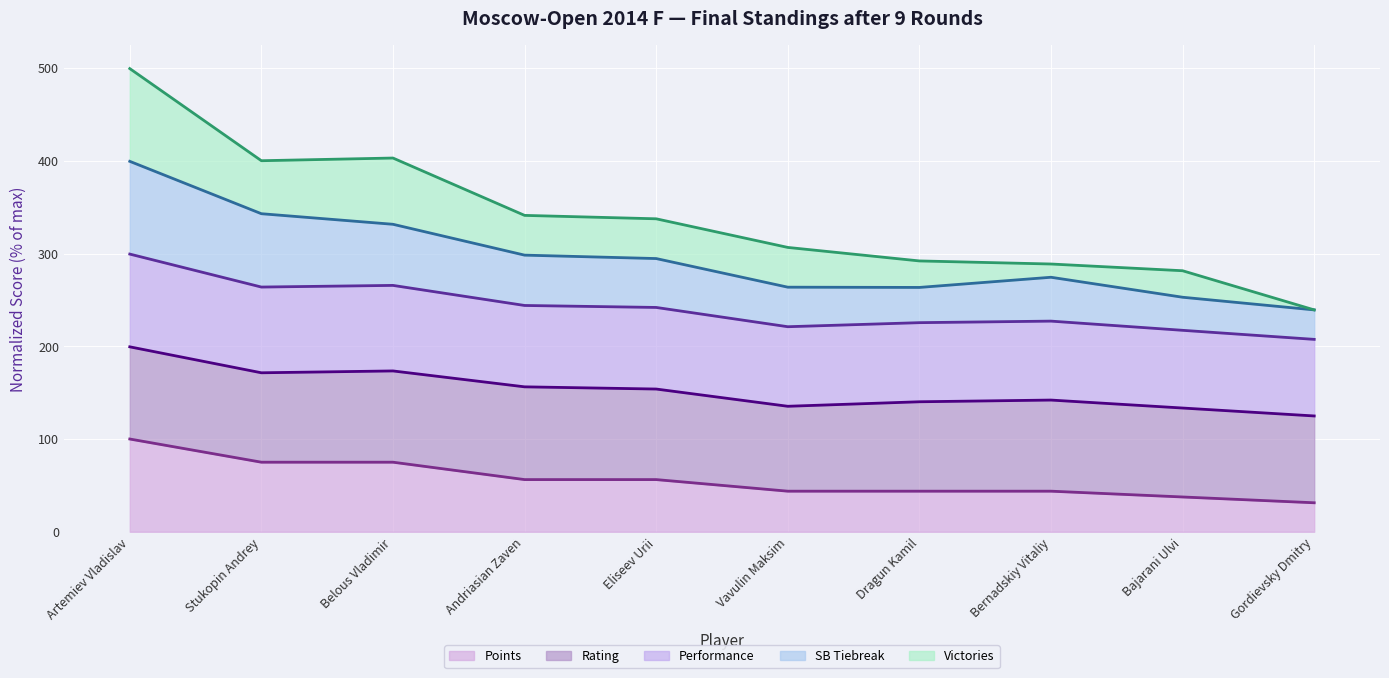

At how many categories does at least one series exceed 304?

6